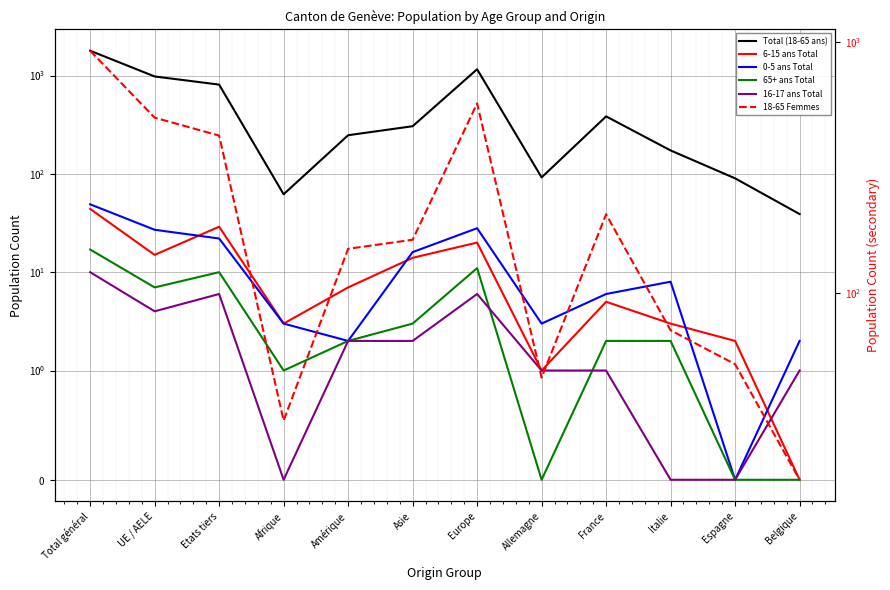

Which has a higher value, Total général or Afrique?

Total général